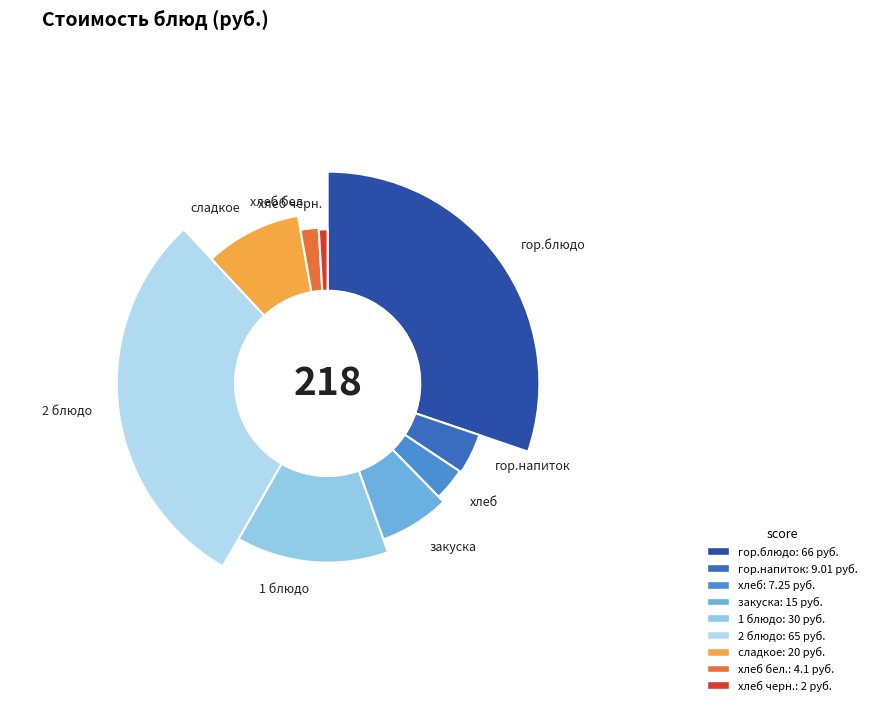

Approximately how many times larger is the value at хлеб compared to закуска?

0.5